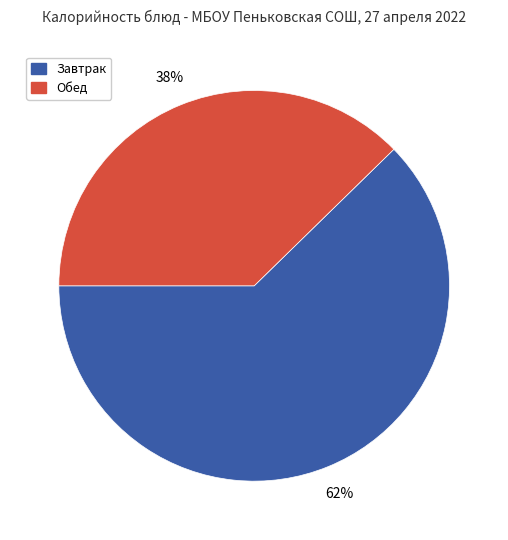

Is there a majority slice in this chart?

Yes